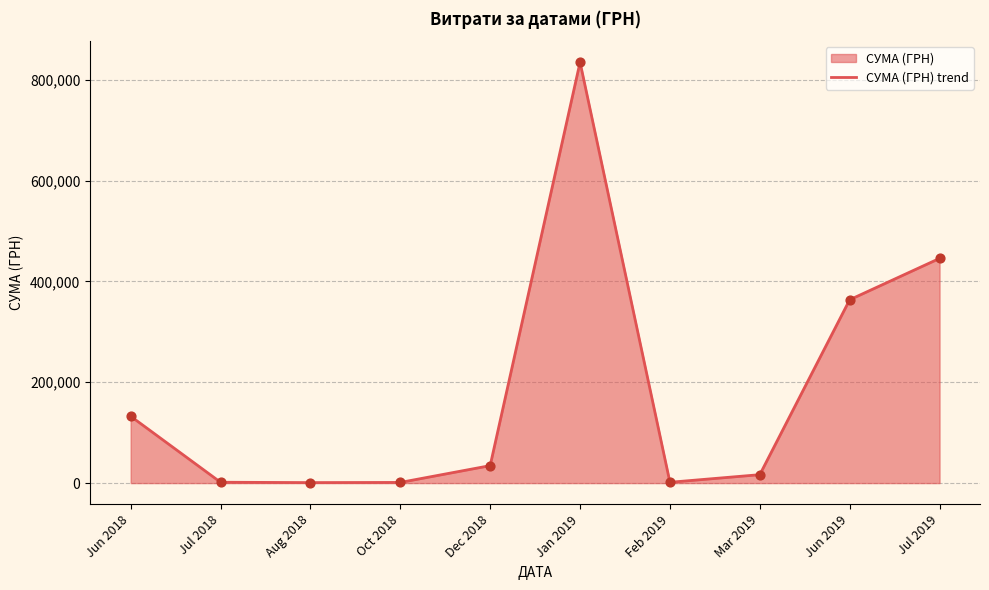

Approximately how many times larger is the value at Feb 2019 compared to Oct 2018?

1.2